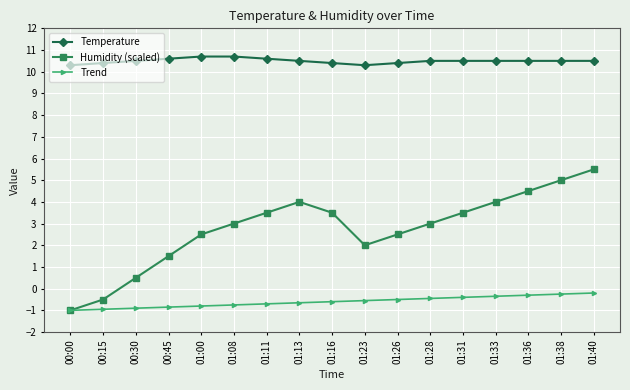

What is the sum of all Humidity (scaled) values?

47.0